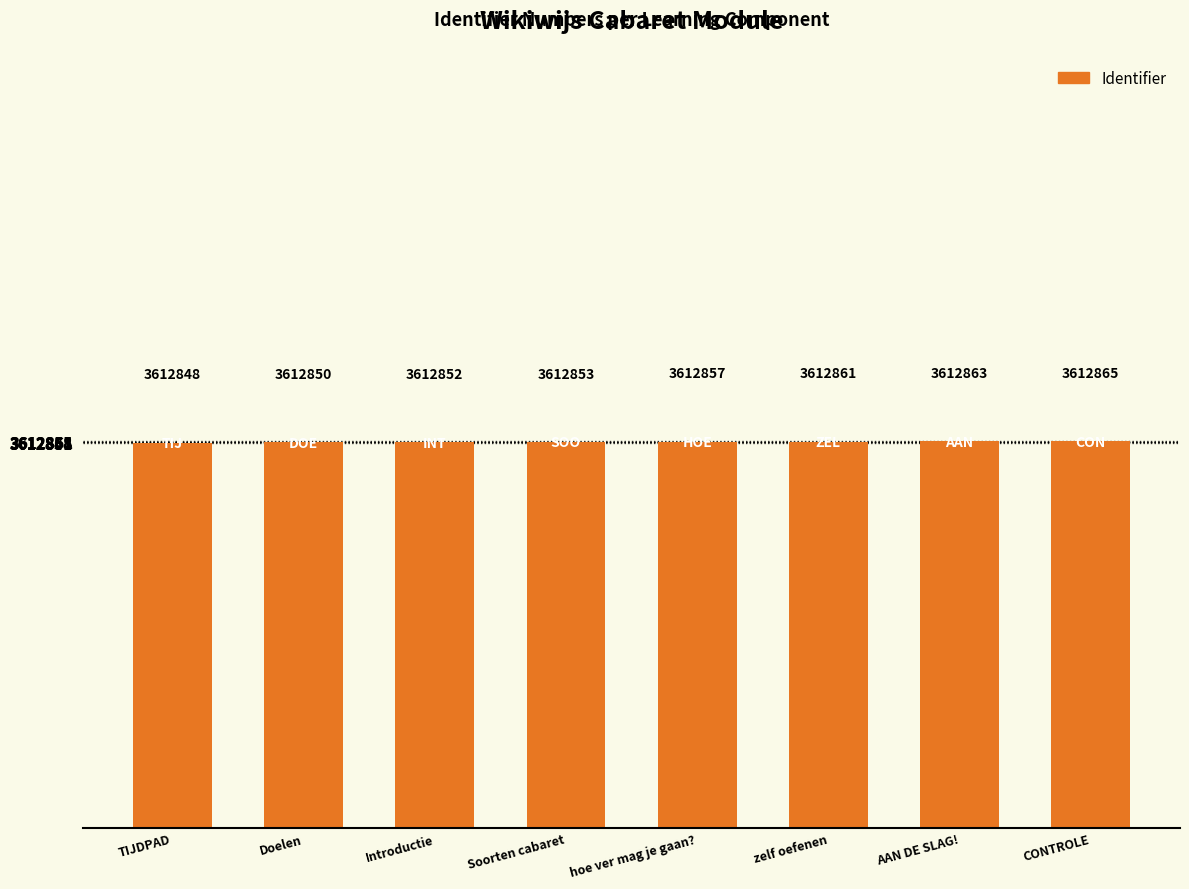

What is the label of the 1st bar from the left?

TIJDPAD